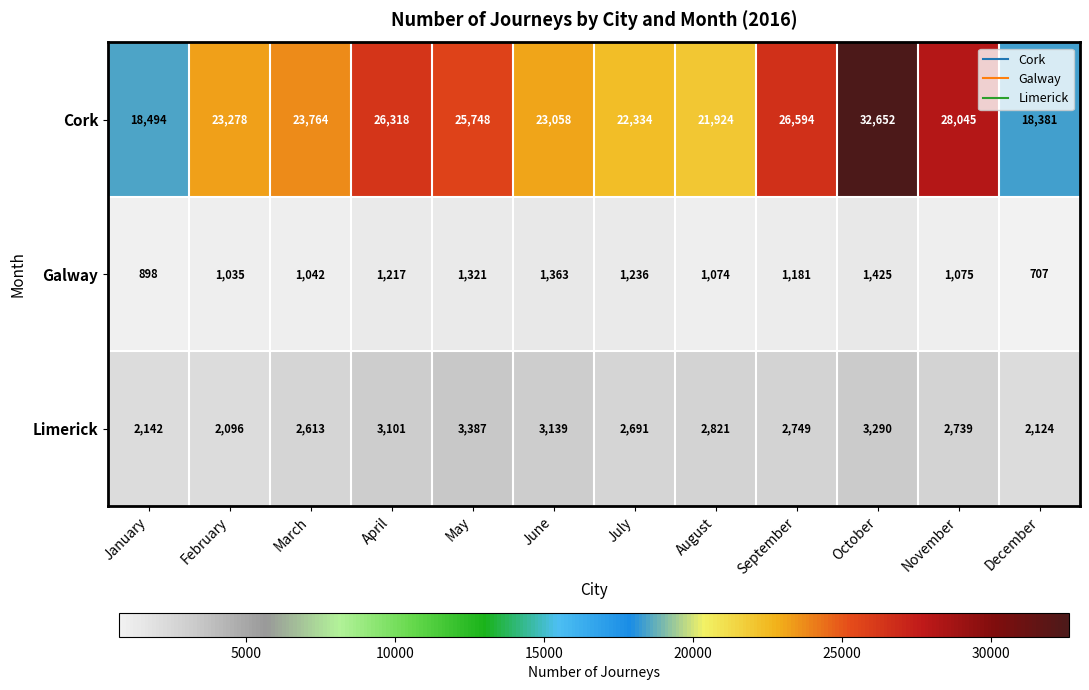

What is the smallest value displayed?

707